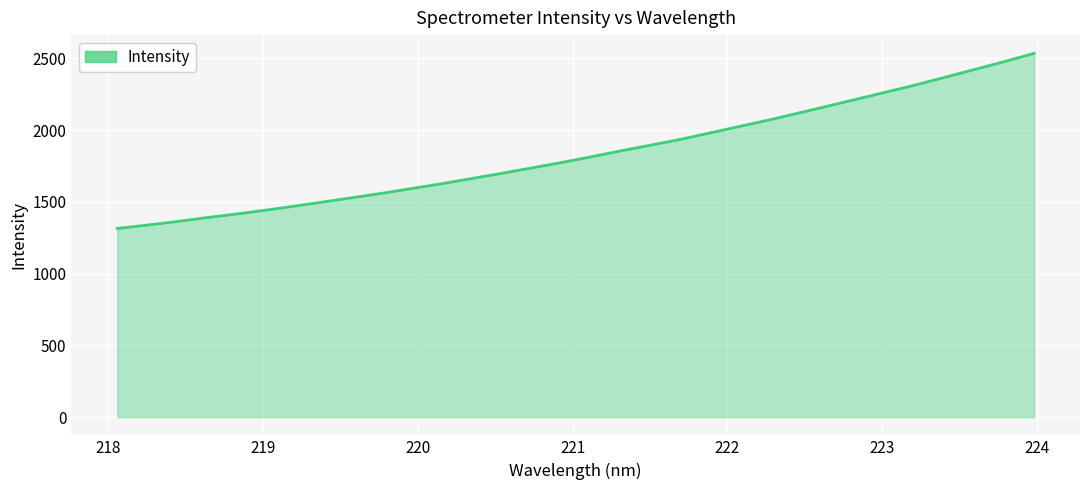

What is the greatest value displayed?

2536.0